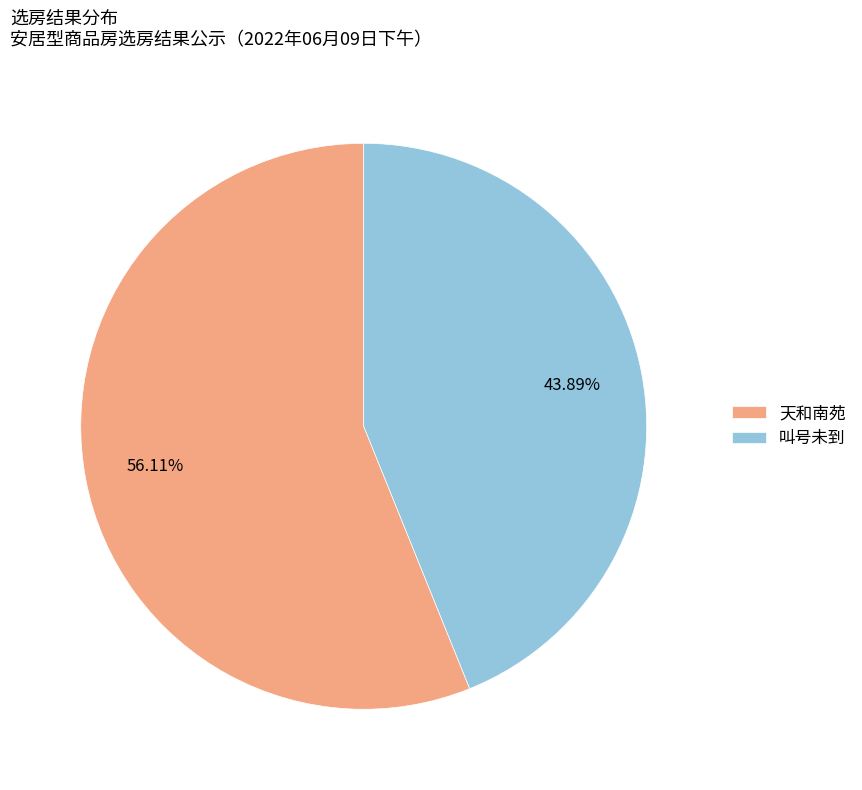

To the nearest percent, what portion does 叫号未到 represent?

44%